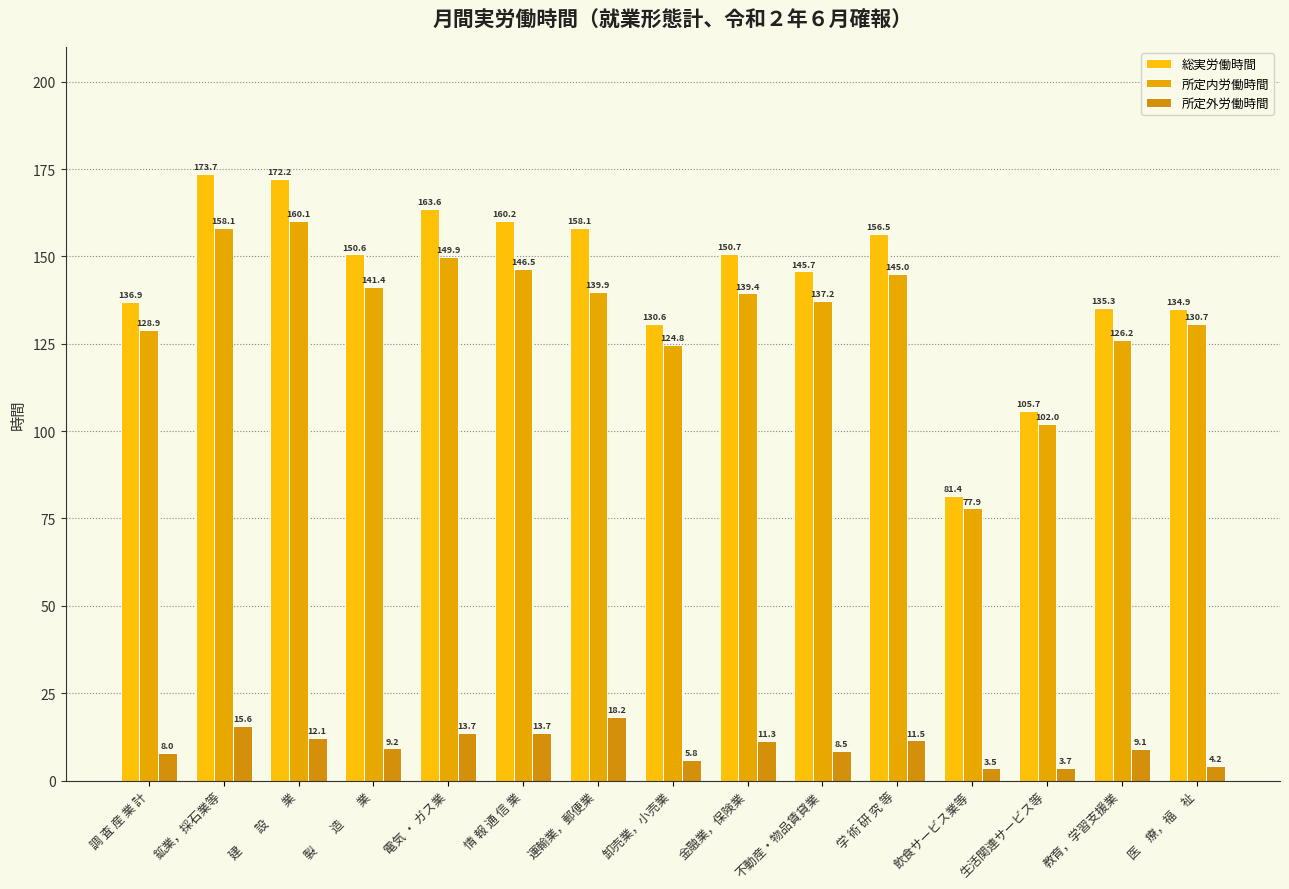

Is the value of 総実労働時間 at 卸売業，小売業 greater than the value of 所定外労働時間 at 建　　設　　業?

Yes